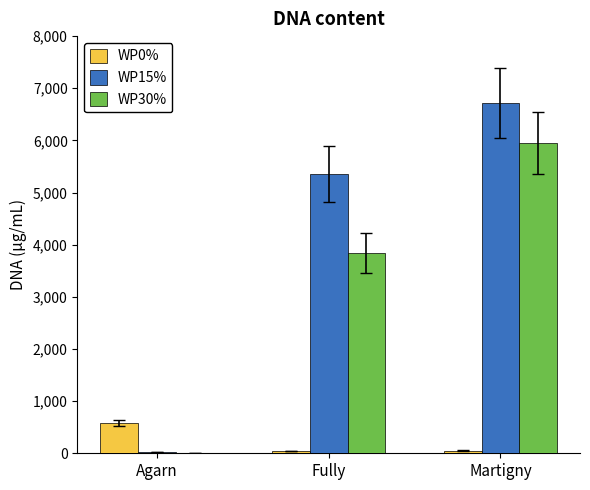

How many categories are shown in the chart?

3